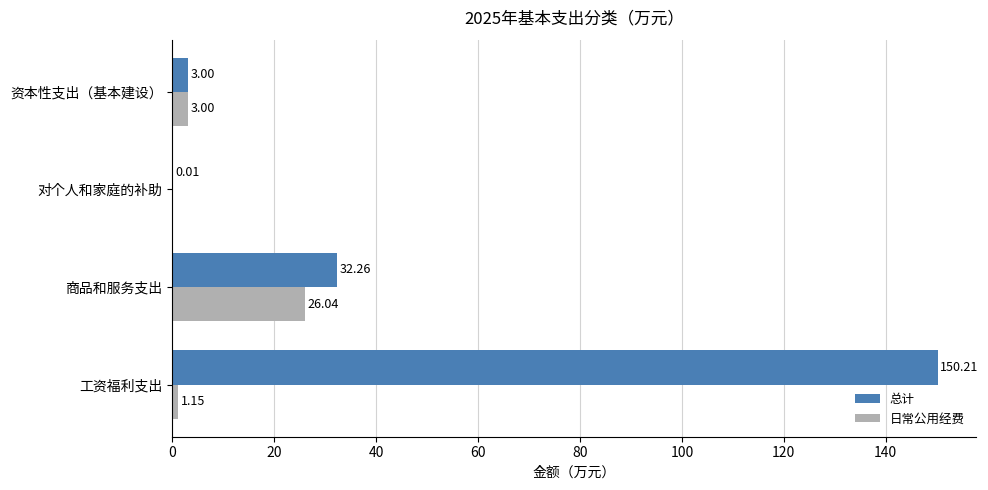

At which label is 总计 closest to 75?

商品和服务支出